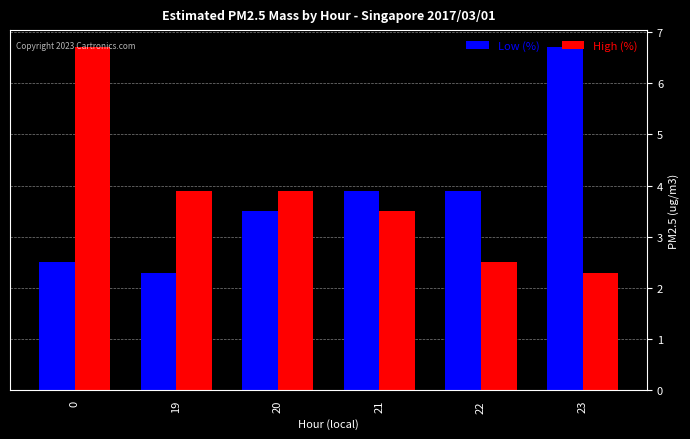

At how many categories does at least one series exceed 3?

6